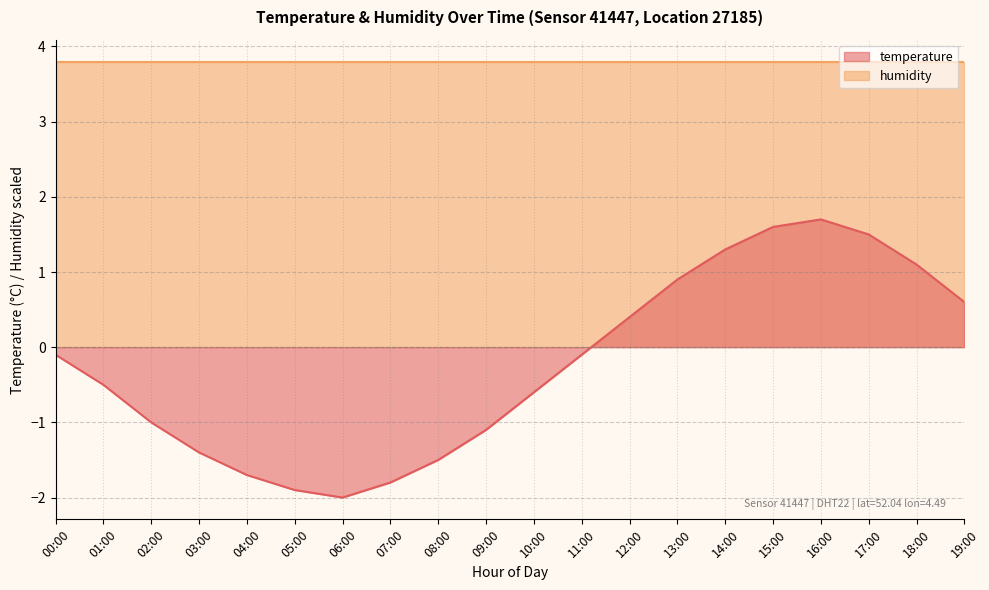

What is the label of the 3rd point from the right?

17:00